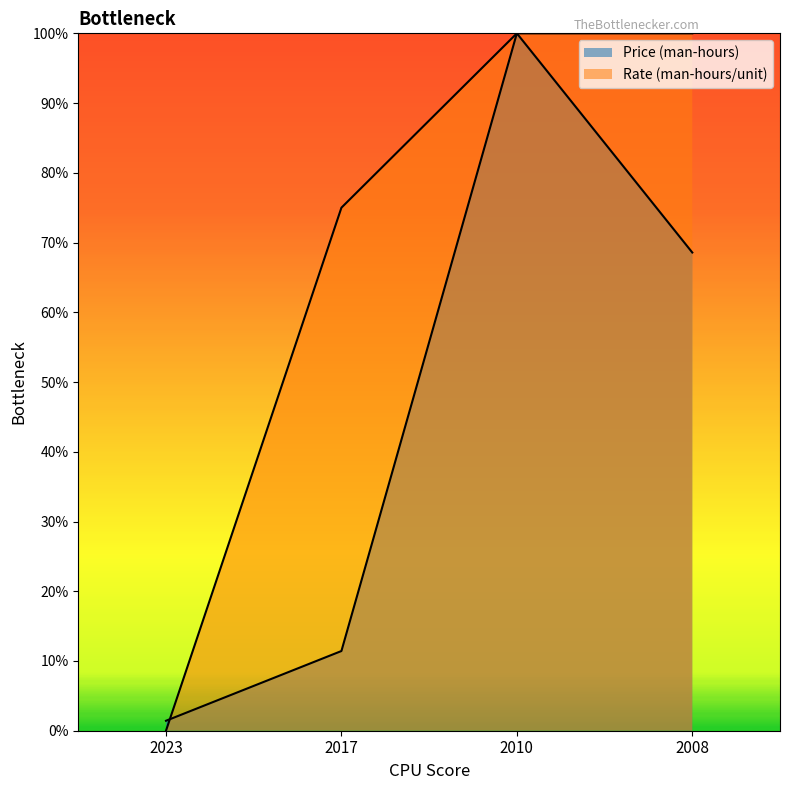

What is the sum of the Price (man-hours) values at 2023 and 2010?

1.0